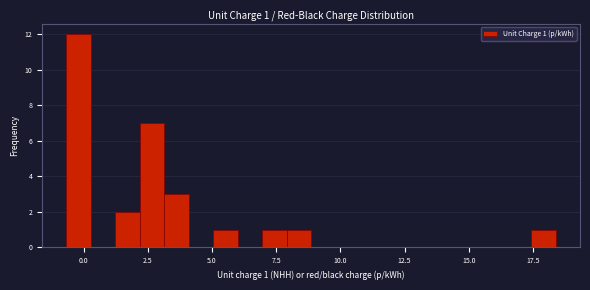

Around what value on the x-axis is the tallest bar? Give the approximate position of its centre, as read against the axis.

0.0